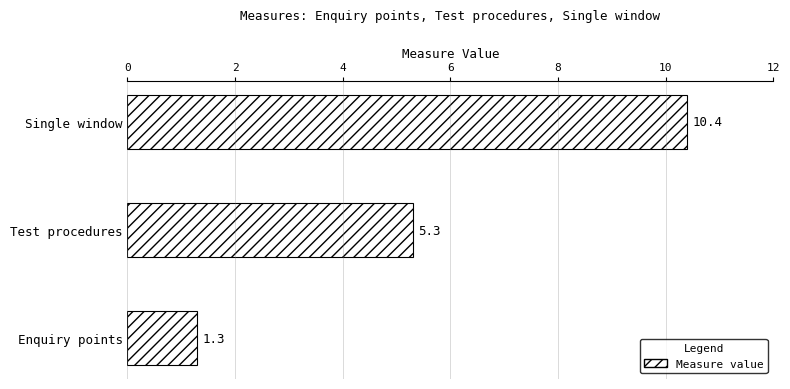

What is the minimum value shown in the chart?

1.3